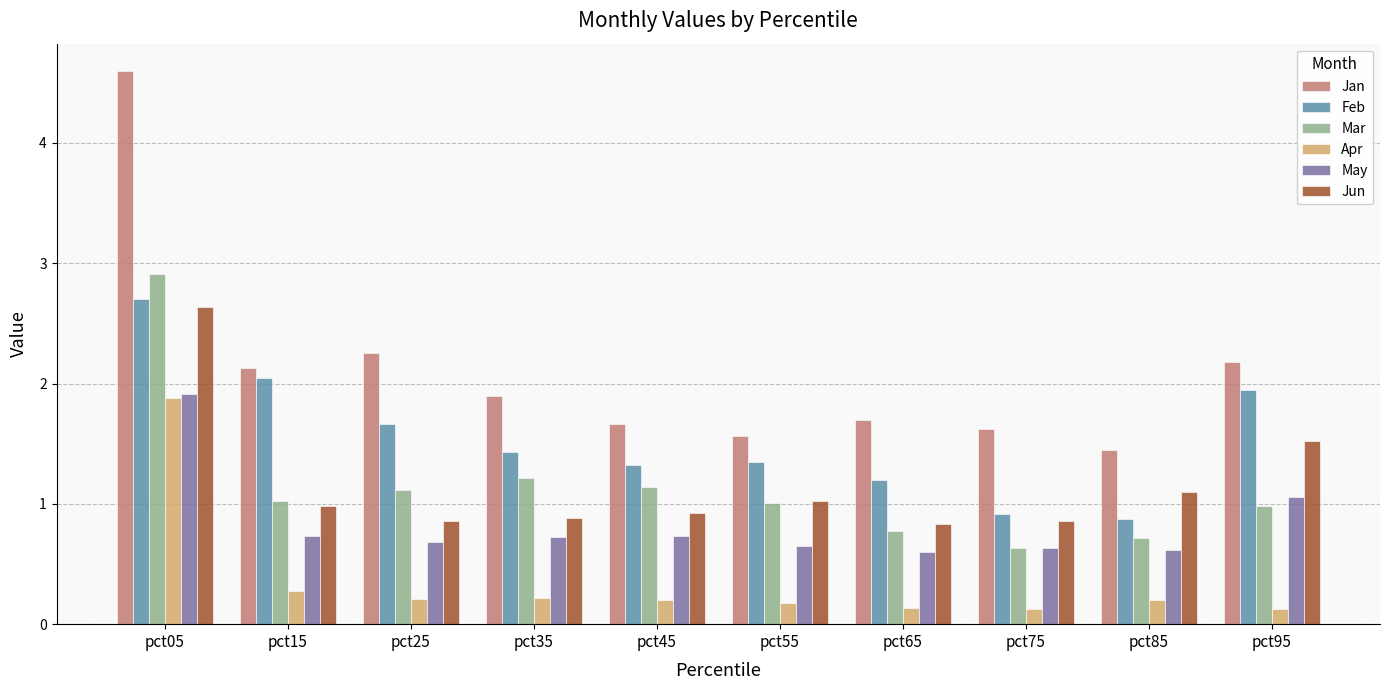

What is the difference between the maximum and minimum values in the May series?

1.3